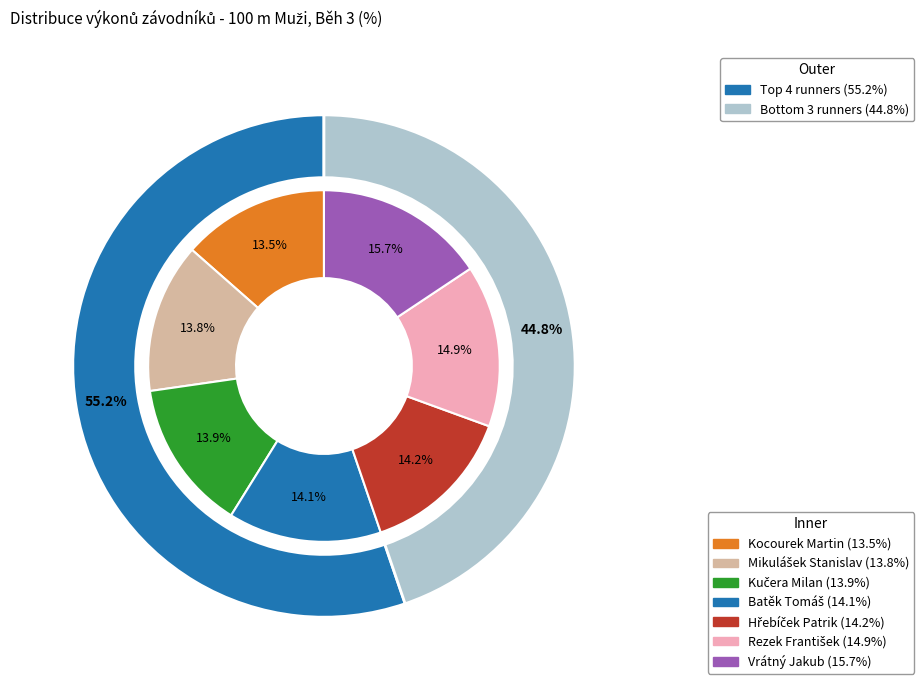

True or false: Rezek František accounts for 1% of the total.

False